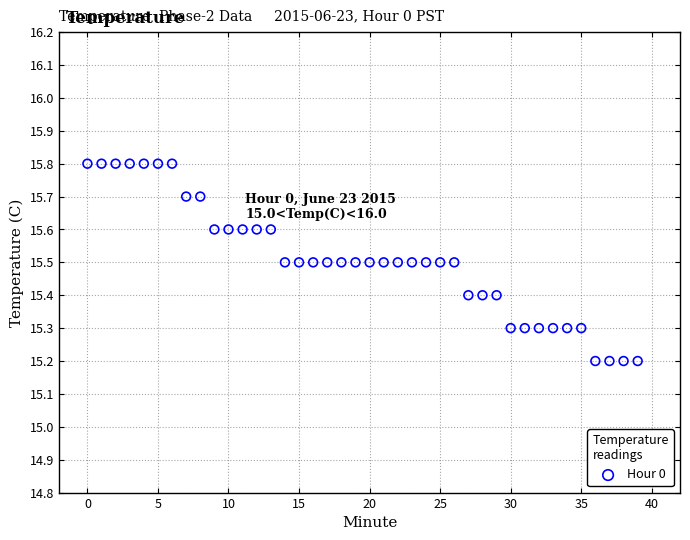

What is the range of Y values (max minus min)?

0.6